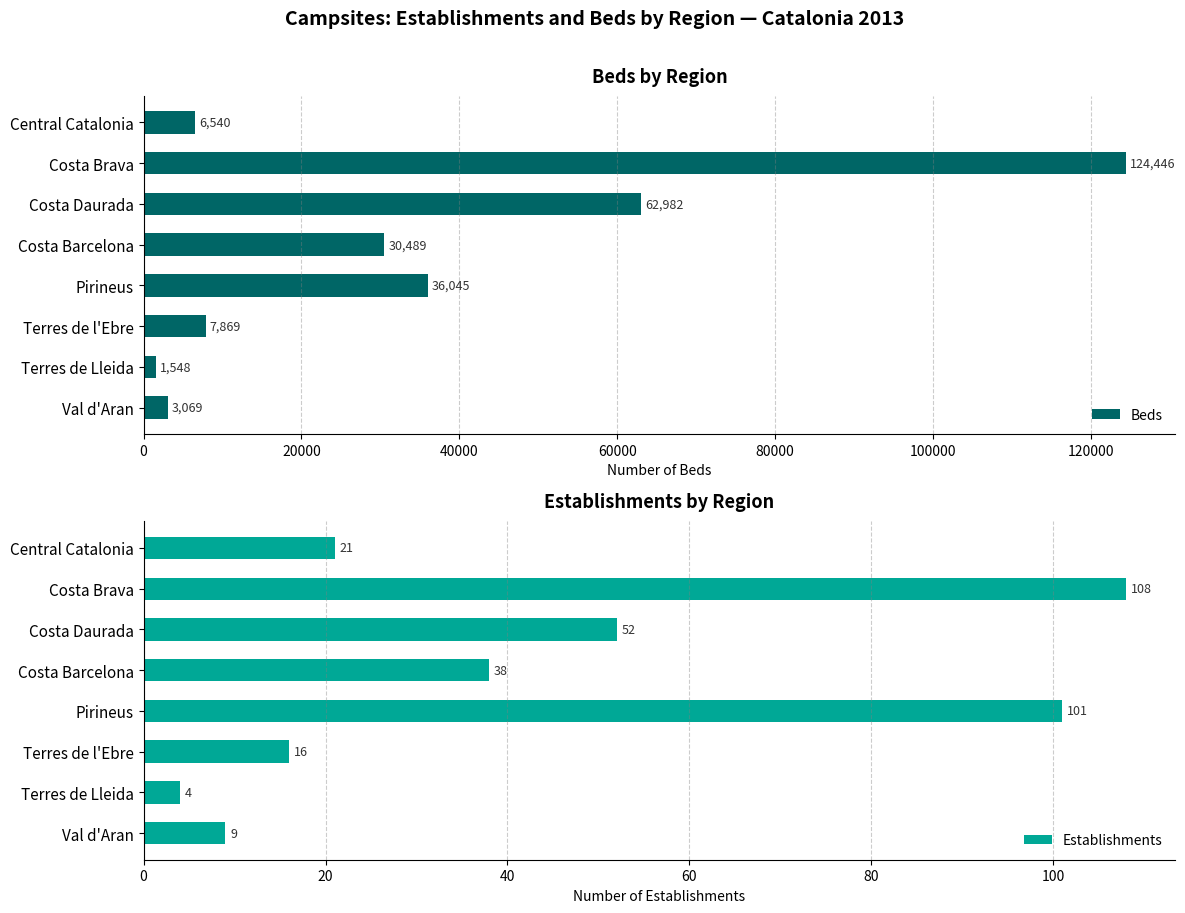

What is the difference between the second highest and minimum values in the Beds series?

61434